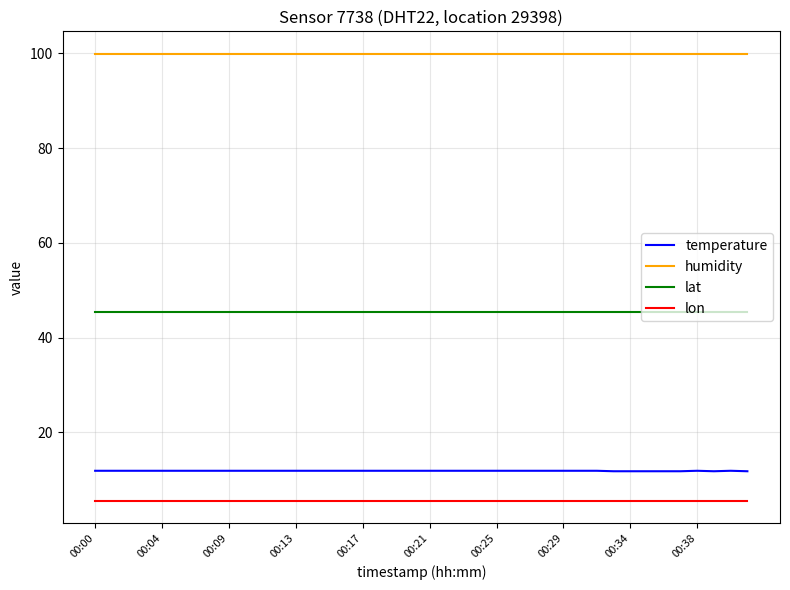

Rank the series by their maximum value, from highest to lowest.

humidity, lat, temperature, lon